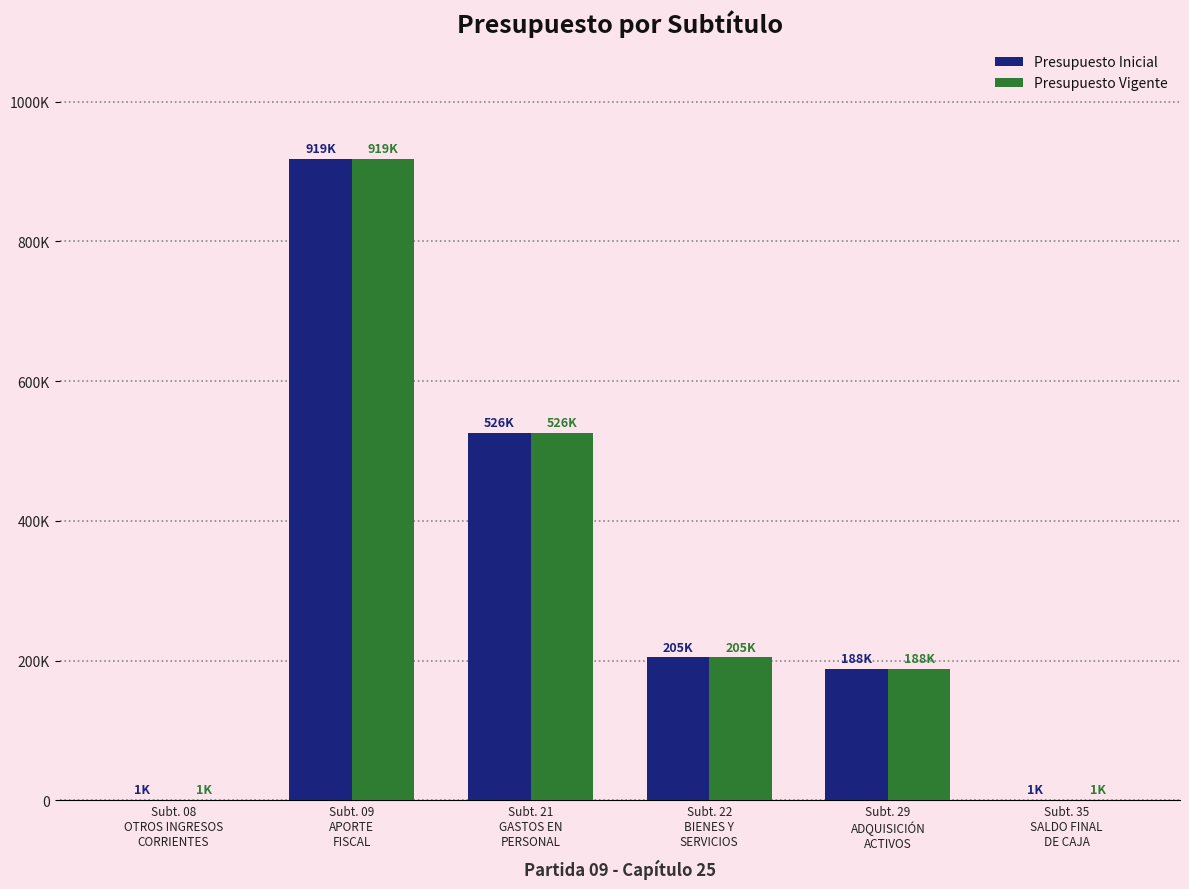

Which series changed the most between Subt. 21
GASTOS EN
PERSONAL and Subt. 22
BIENES Y
SERVICIOS?

Presupuesto Inicial